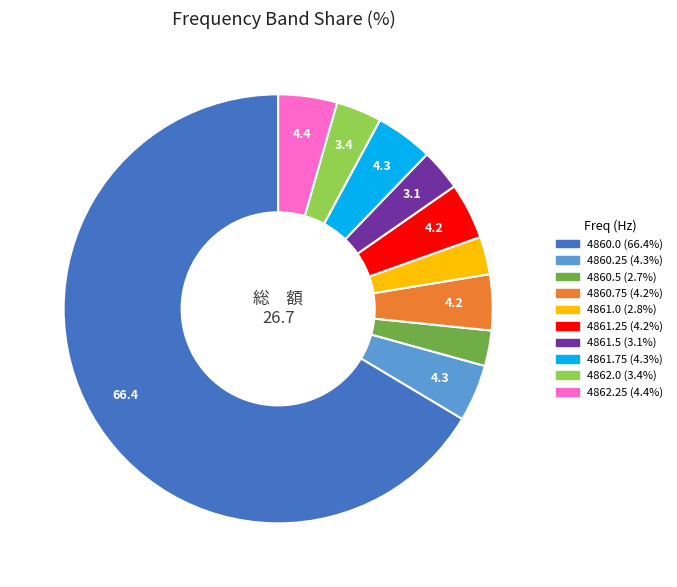

Which has a higher value, 4860.5 or 4860.0?

4860.0